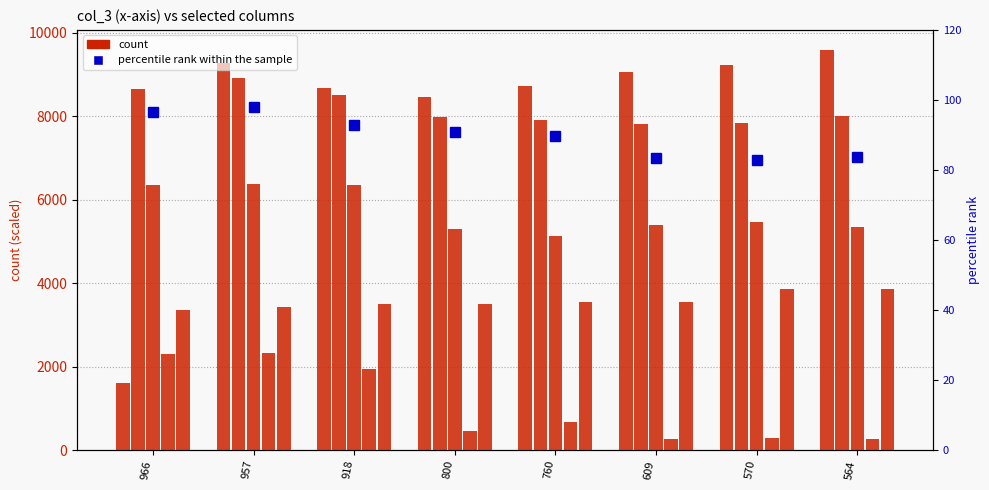

Where does the col_0 series first go above 9066?

957